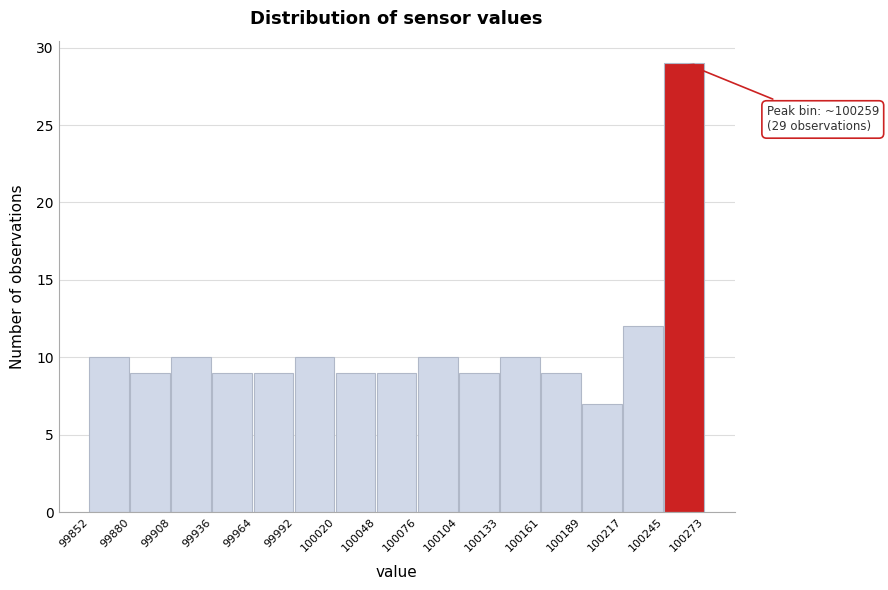

Which range on the x-axis has the tallest bar?

100245 to 100273